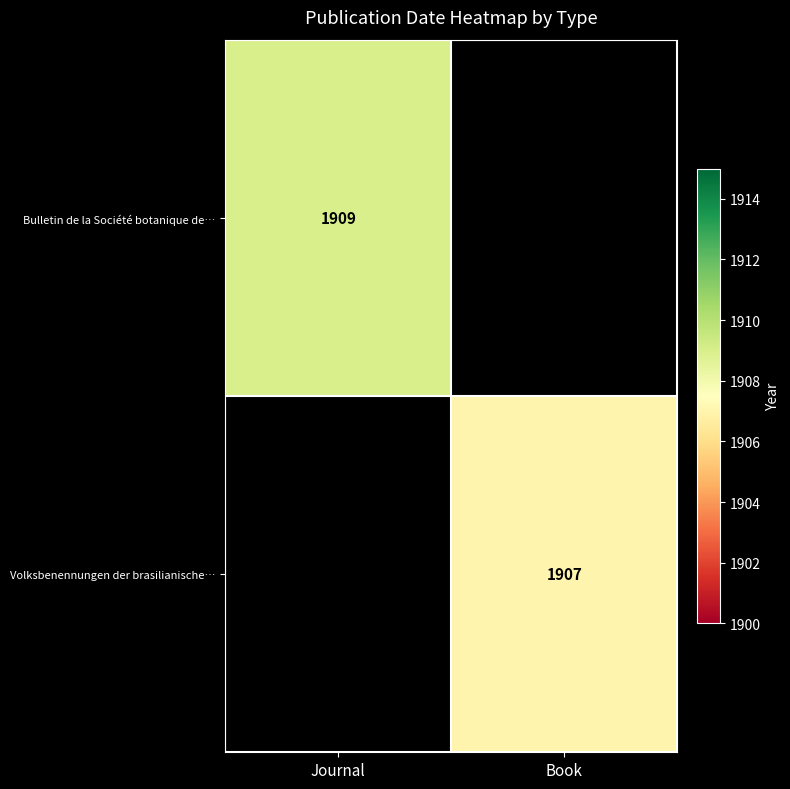

Is it true that Volksbenennungen der brasilianische… equals 1907 at Book?

True